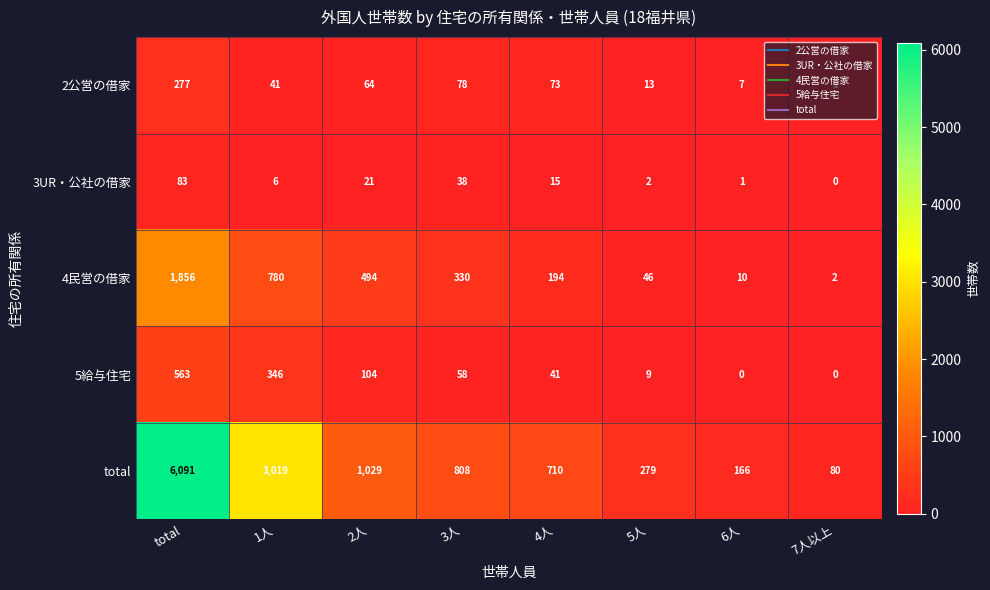

What is the difference between the highest and lowest values at 2人?

1008